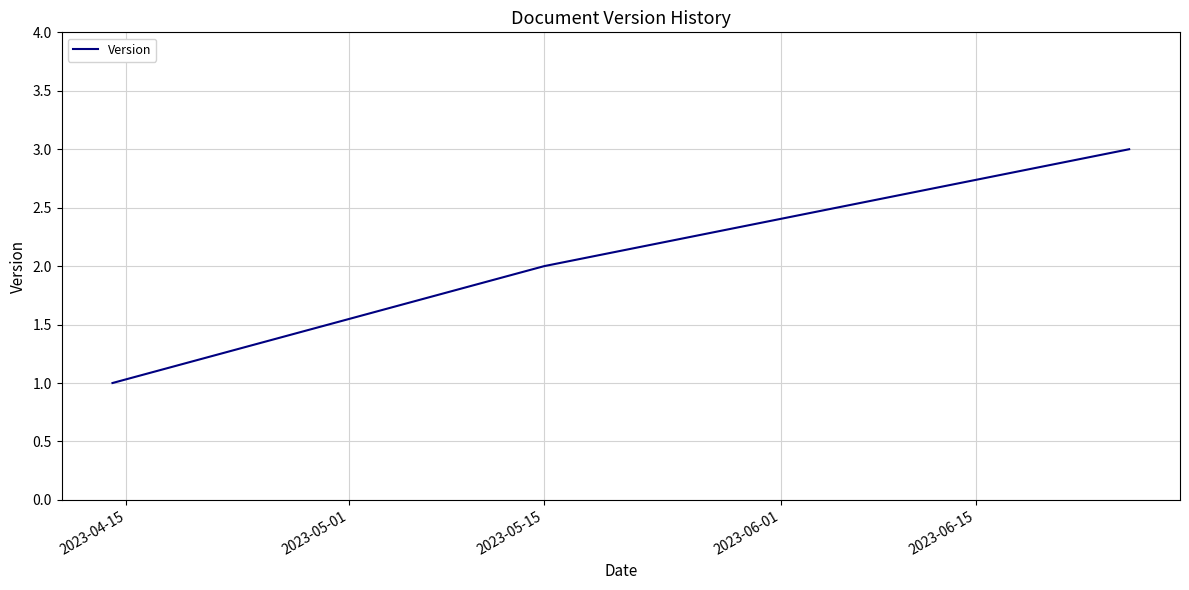

What is the maximum value shown in the chart?

3